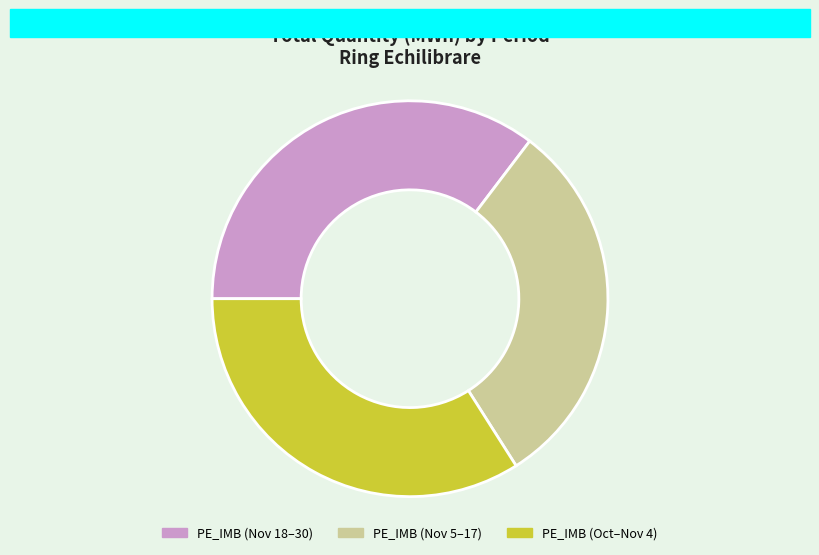

What is the largest slice in the pie chart?

PE_IMB (Nov 18–30)